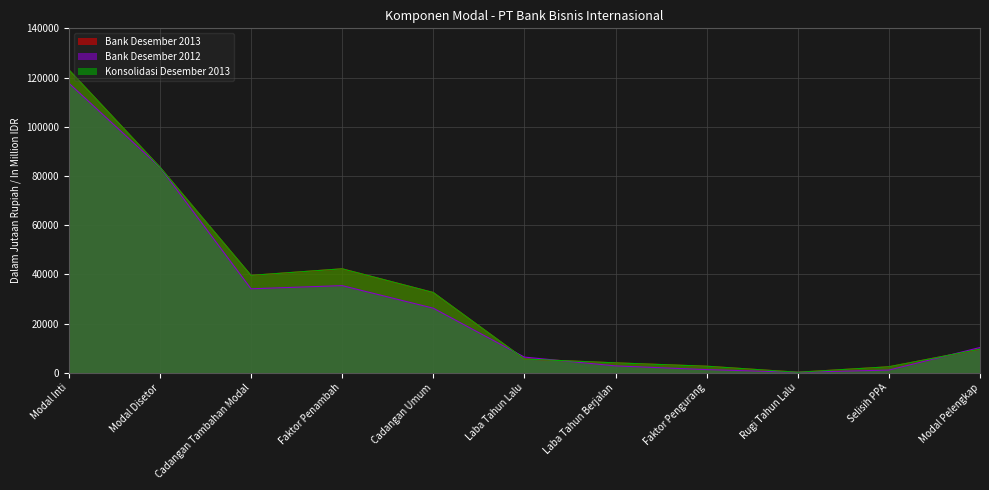

Is it true that Bank Desember 2012 equals 15283 at Modal Pelengkap?

False